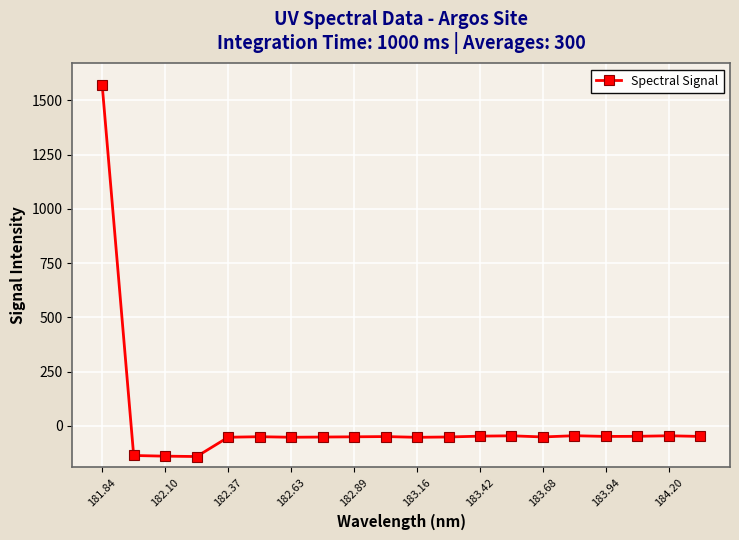

What is the average value?

18.5